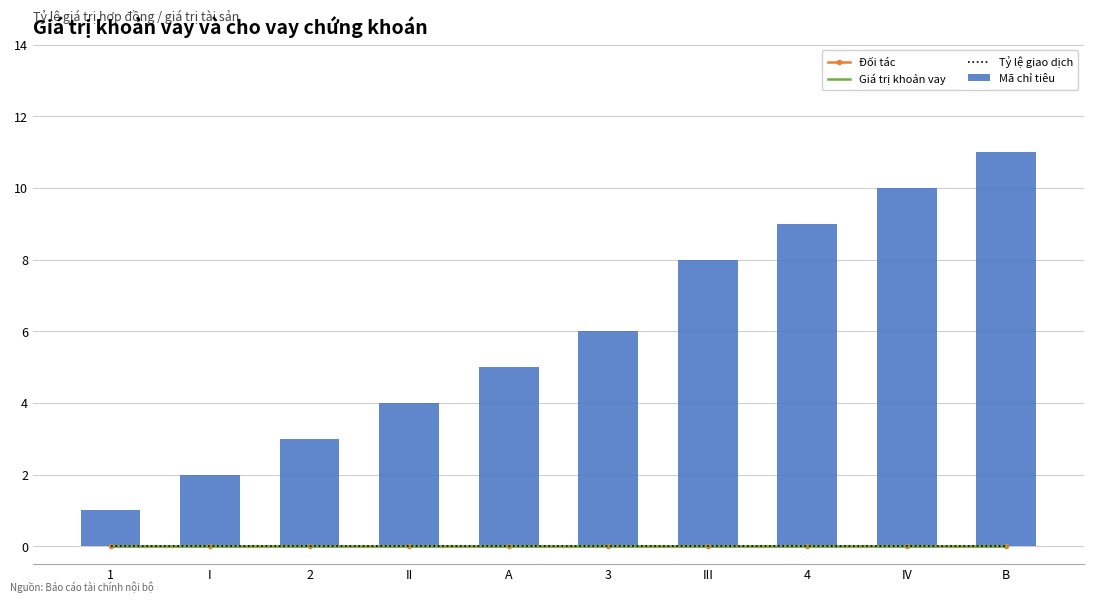

True or false: Đối tác has a value of 0 at III.

True